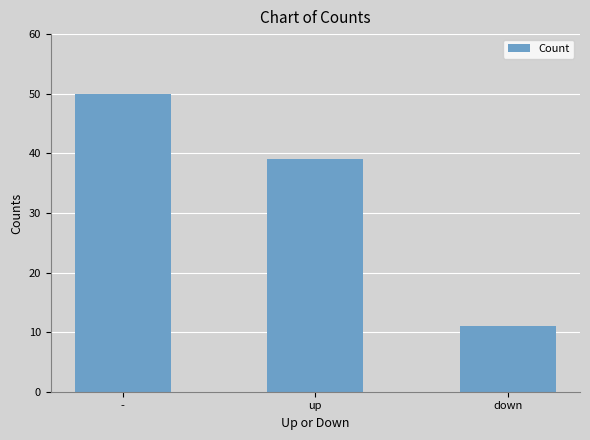

What is the change in value from up to down?

-28